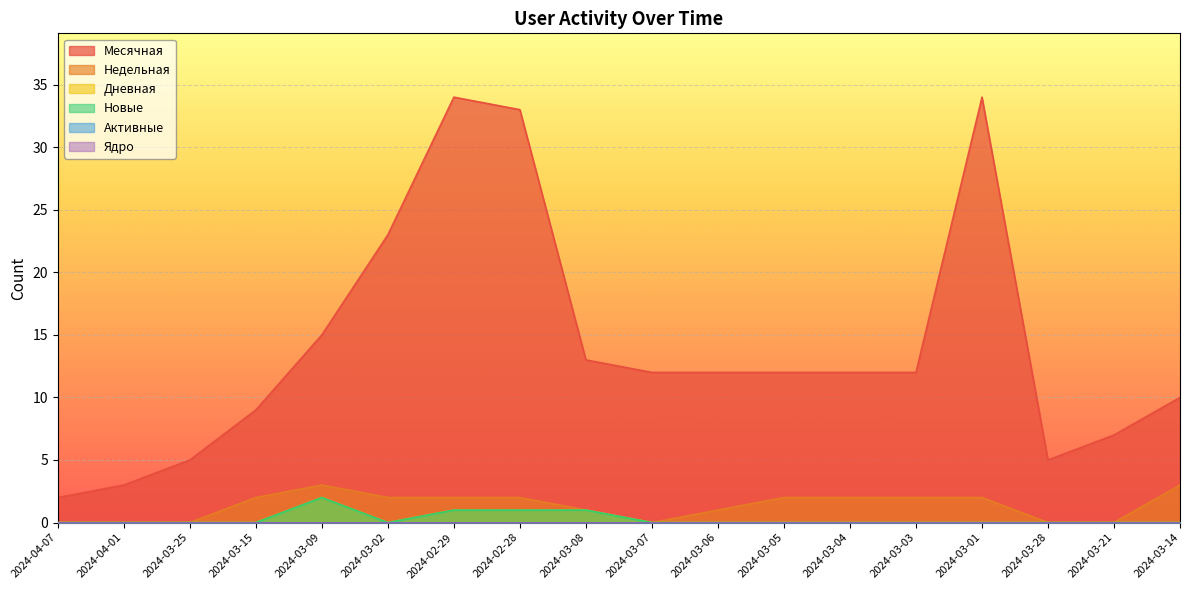

True or false: Дневная and Месячная intersect in this chart.

False